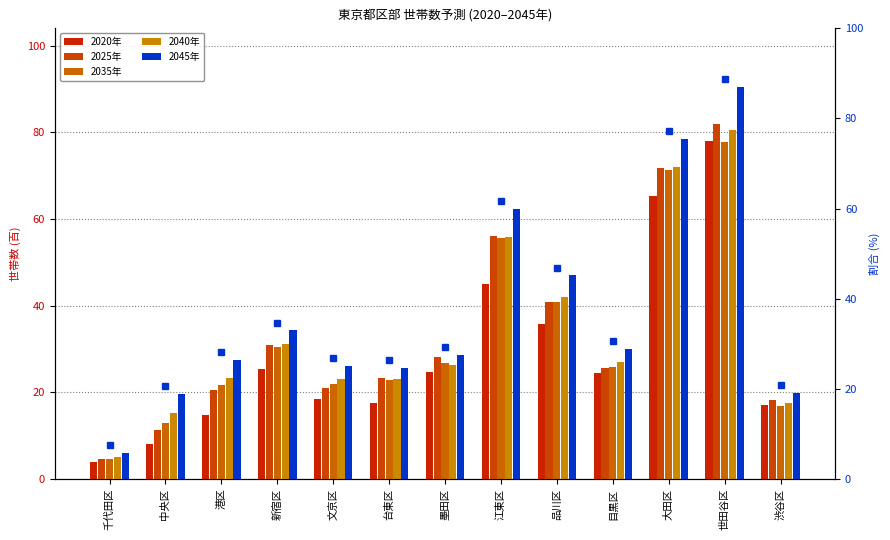

What is the average value of the 2040年 series?

34.0